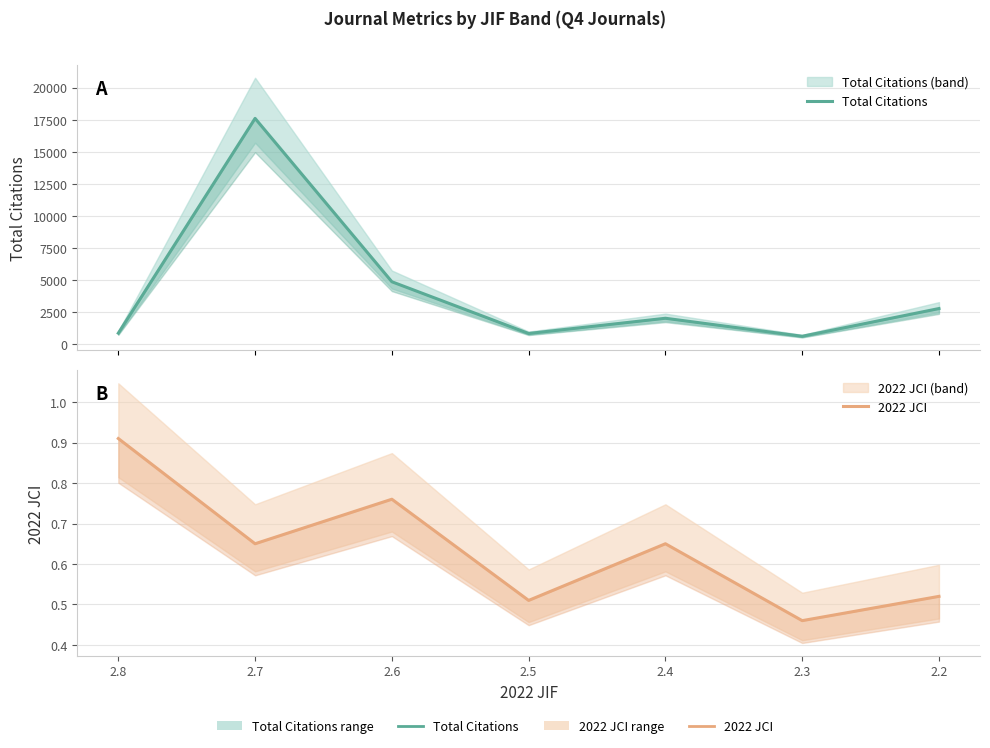

Which series has the largest total across all categories?

Total Citations